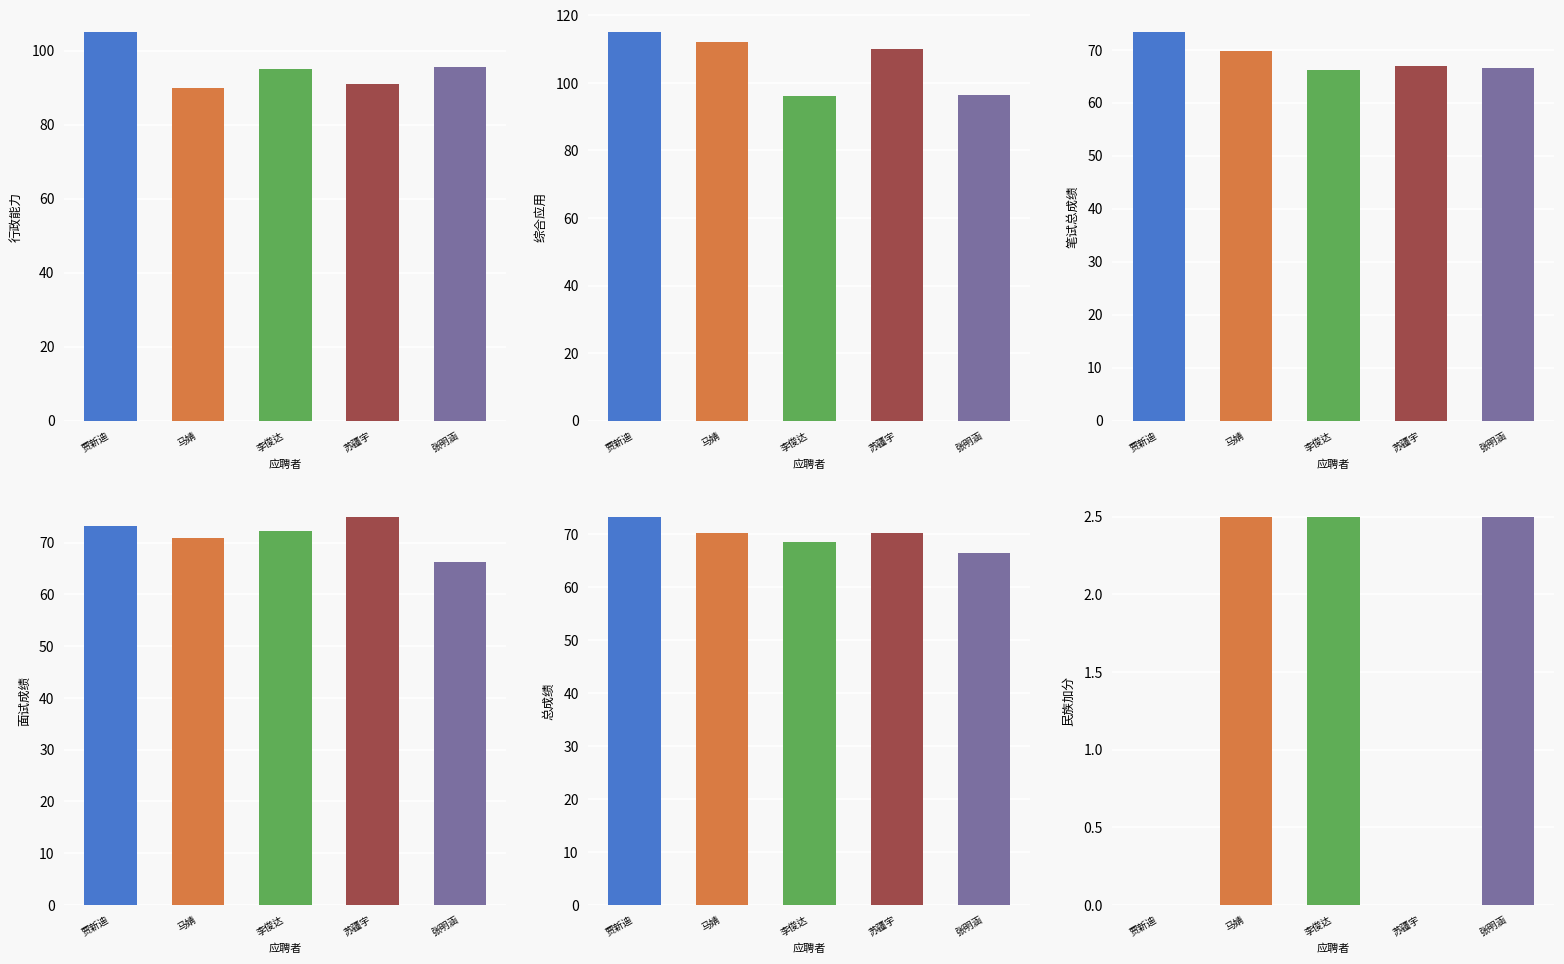

What is the total value across all series at 张明涵?

393.6